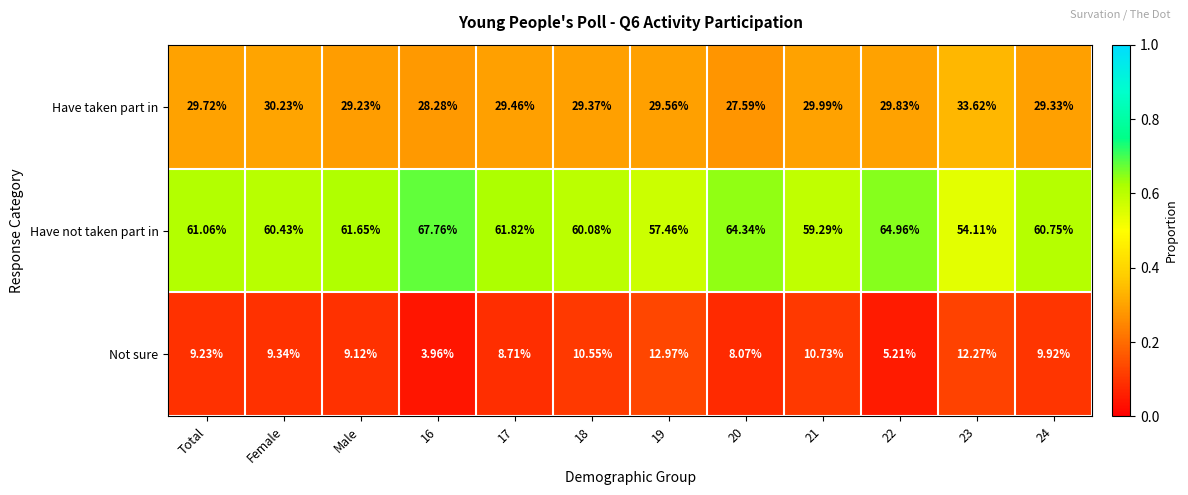

At Female, list the series in order from smallest to largest.

Not sure, Have taken part in, Have not taken part in